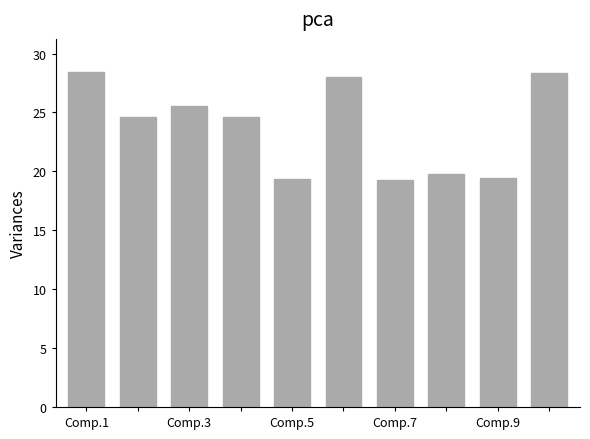

What is the difference between the second highest and second lowest values?

9.0